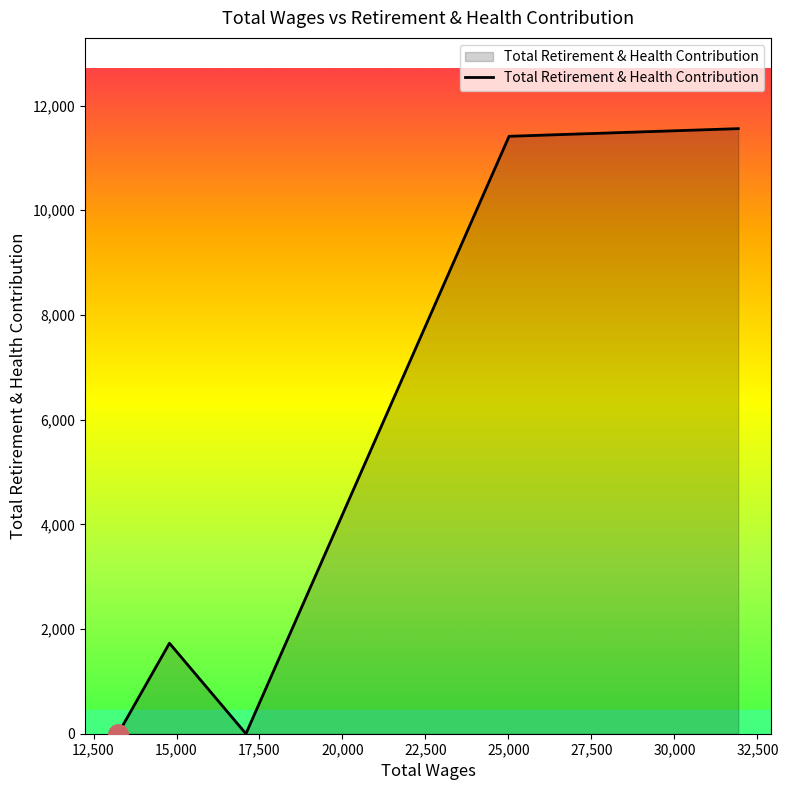

True or false: there are more than 1 points higher than both neighbors.

False